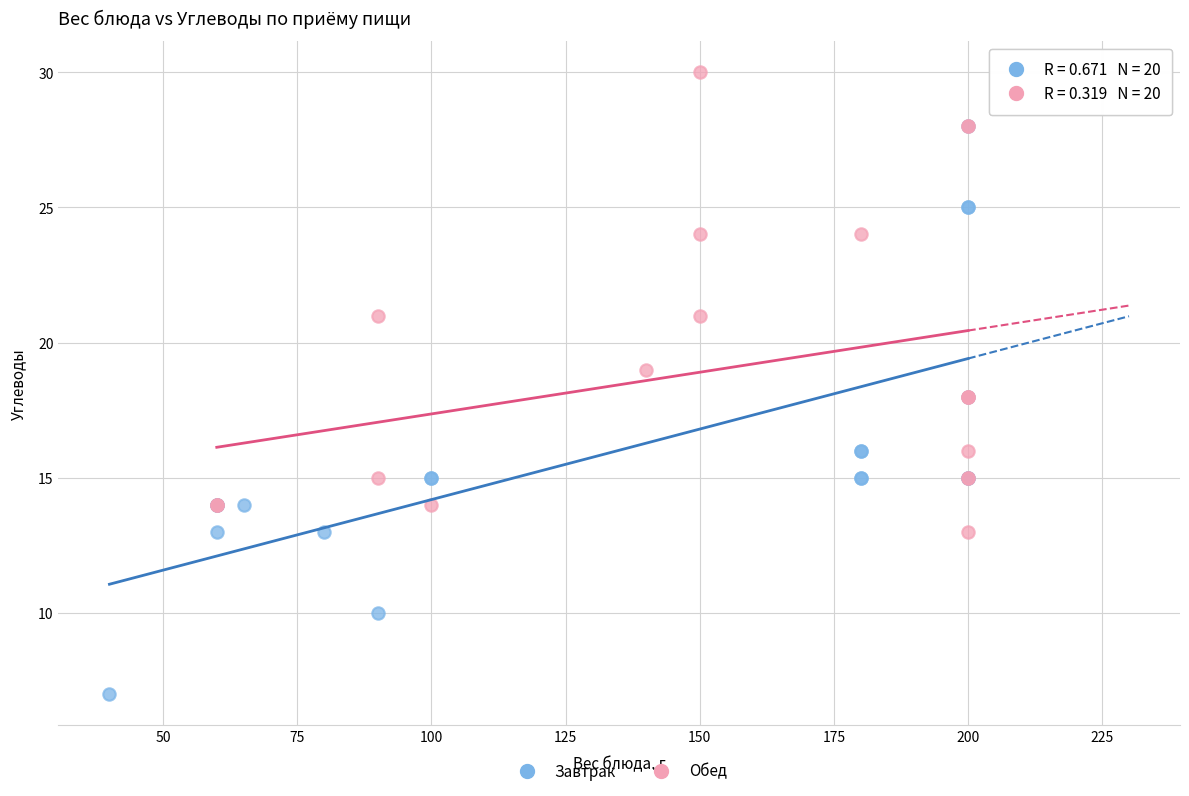

Which series reaches the maximum Y coordinate?

Обед